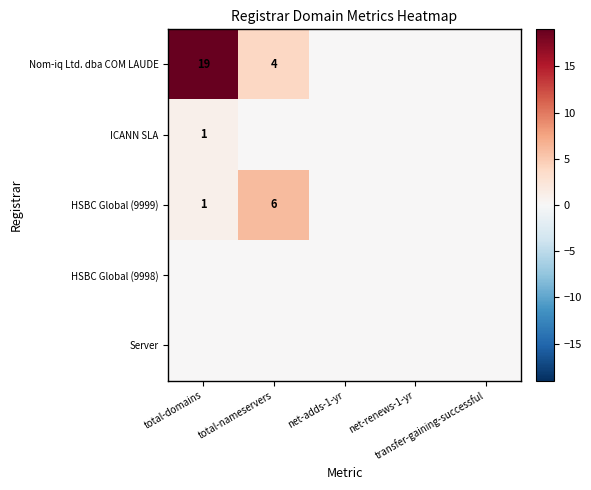

True or false: ICANN SLA has a value of 0 at total-nameservers.

False